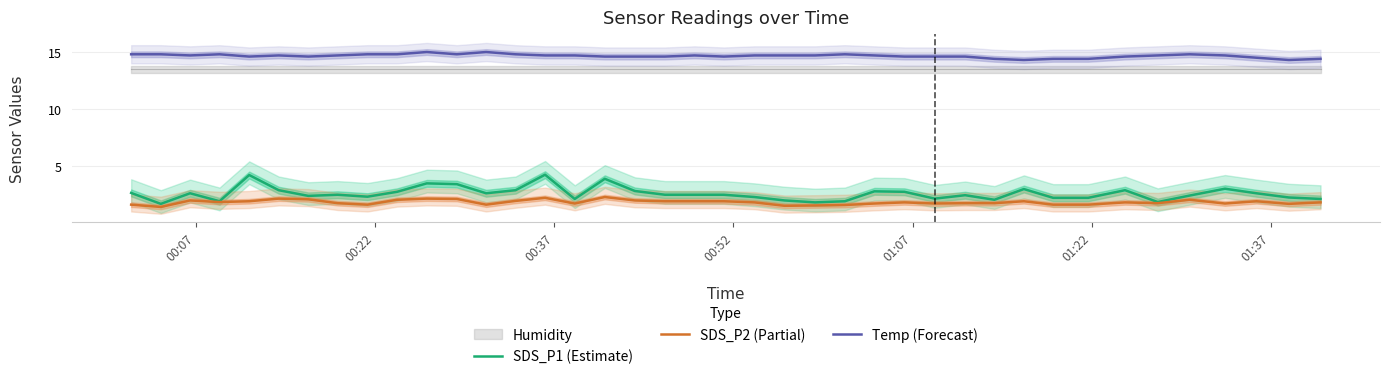

True or false: Temp (Forecast) and SDS_P1 (Estimate) intersect in this chart.

False